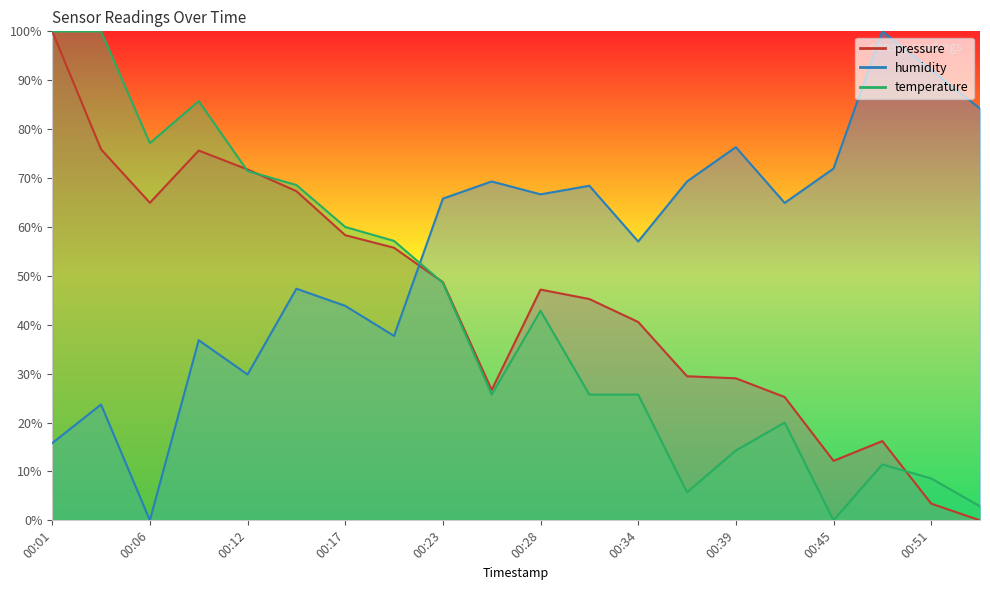

At how many categories does at least one series exceed 0?

20